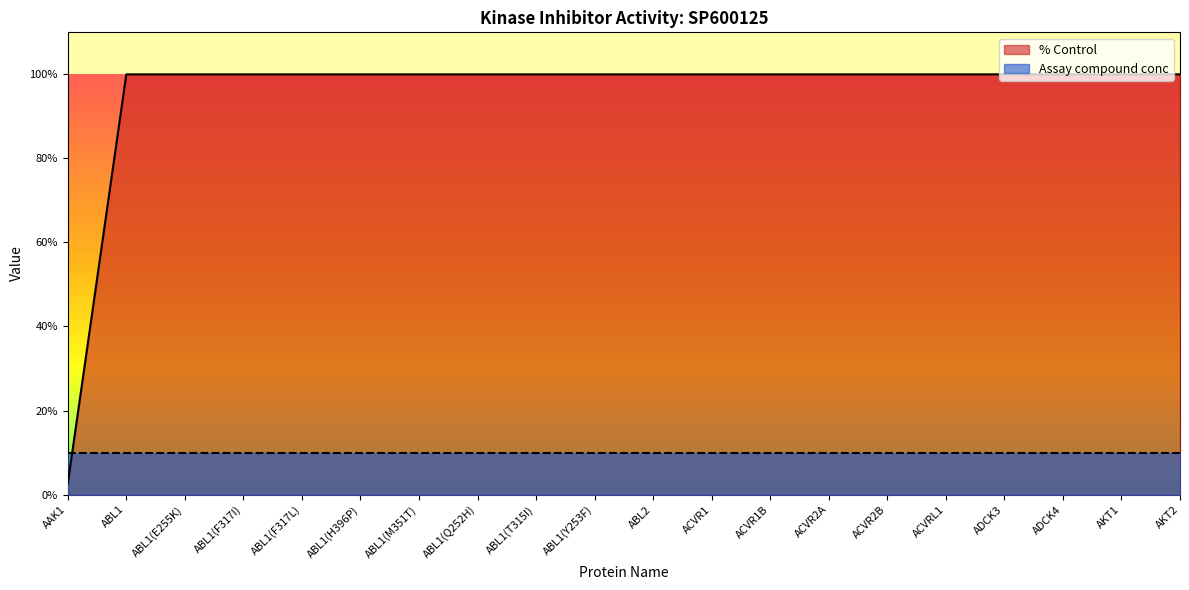

At how many categories does at least one series exceed 52?

19